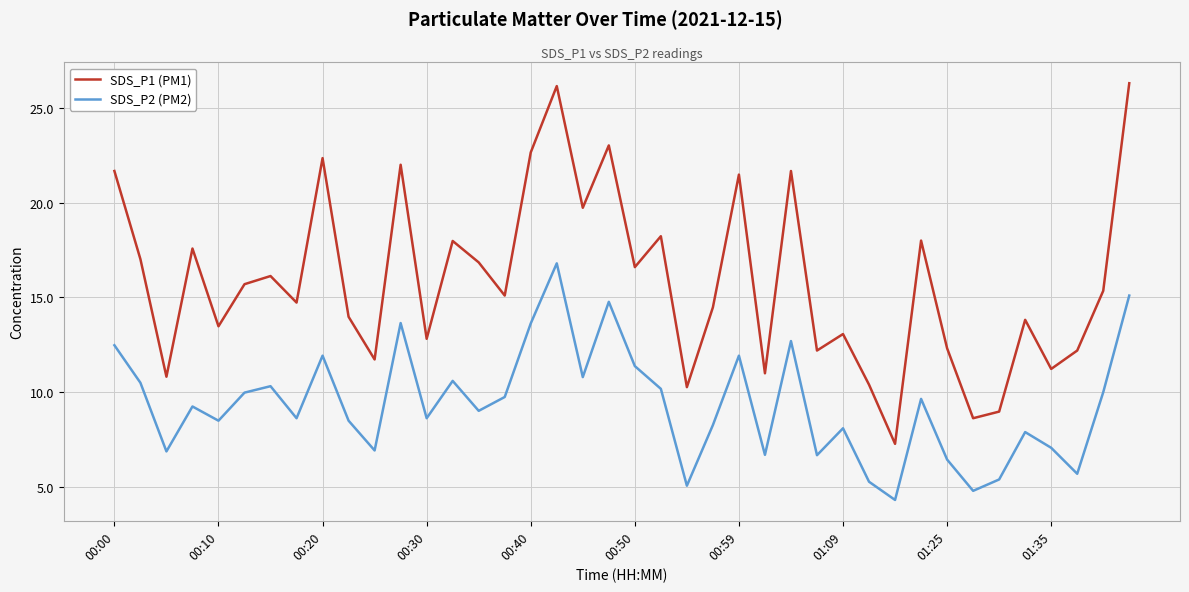

True or false: SDS_P2 (PM2) has more than 0 interior local peaks.

True